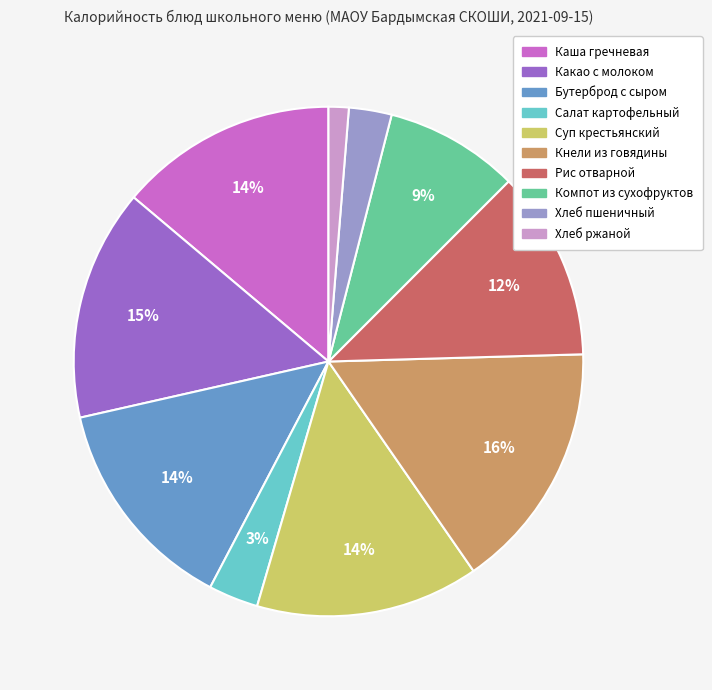

To the nearest percent, what percentage of the pie is Компот из сухофруктов?

9%